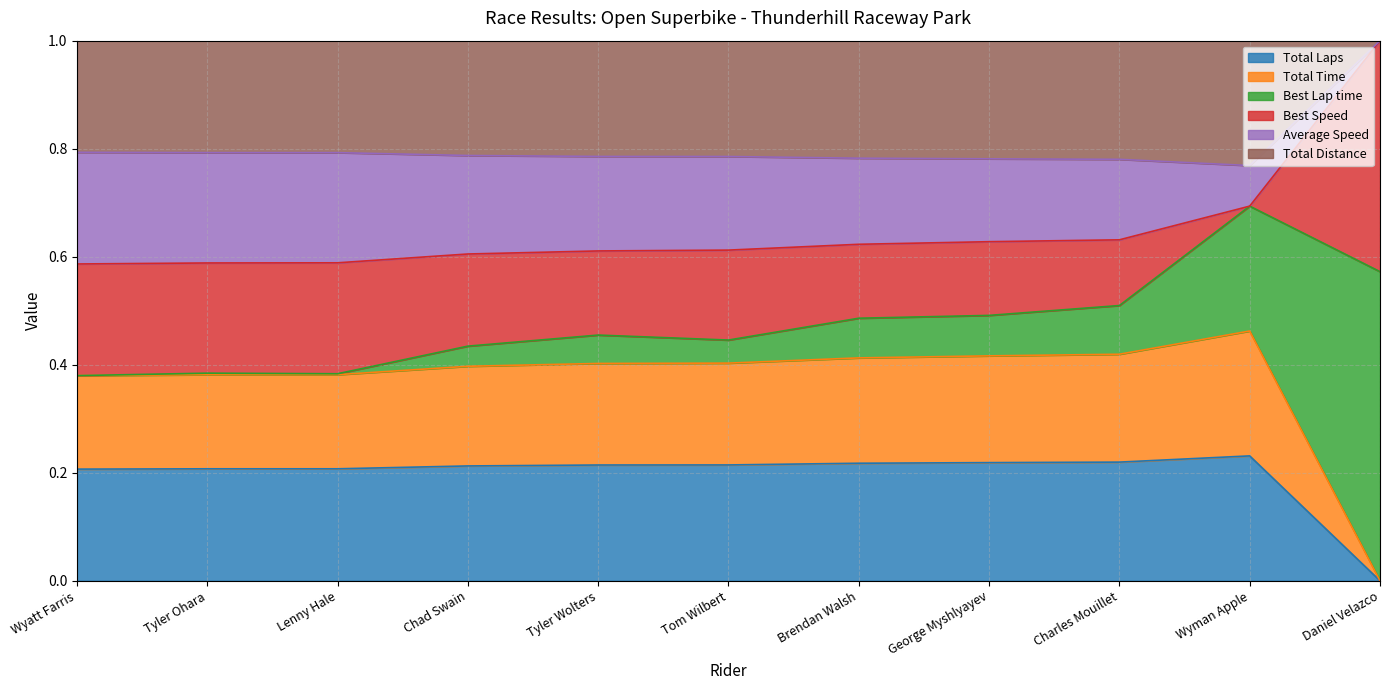

What is the label of the 10th point from the right?

Tyler Ohara